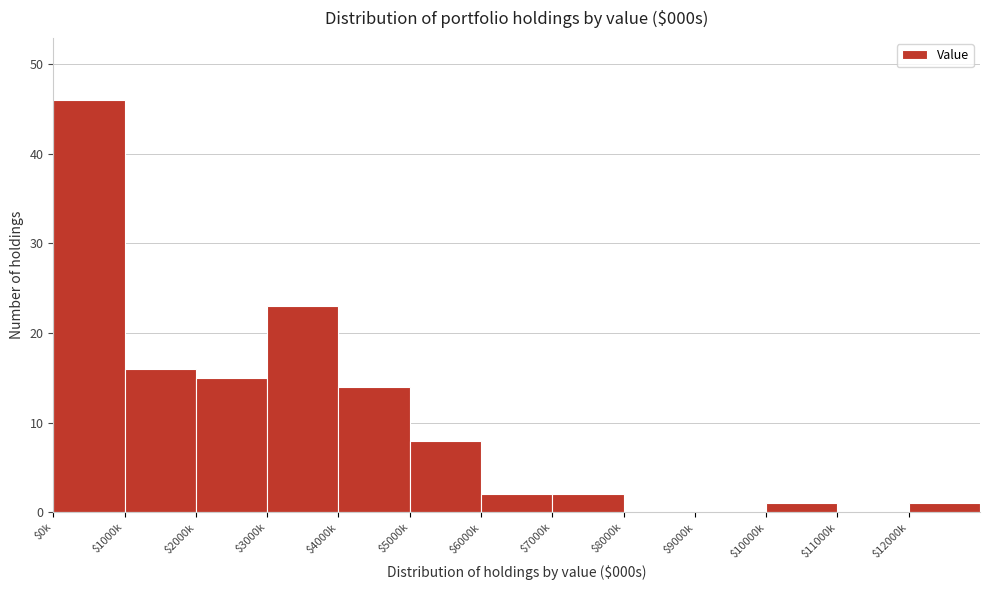

At which category does the chart reach its peak across all series?

$0k